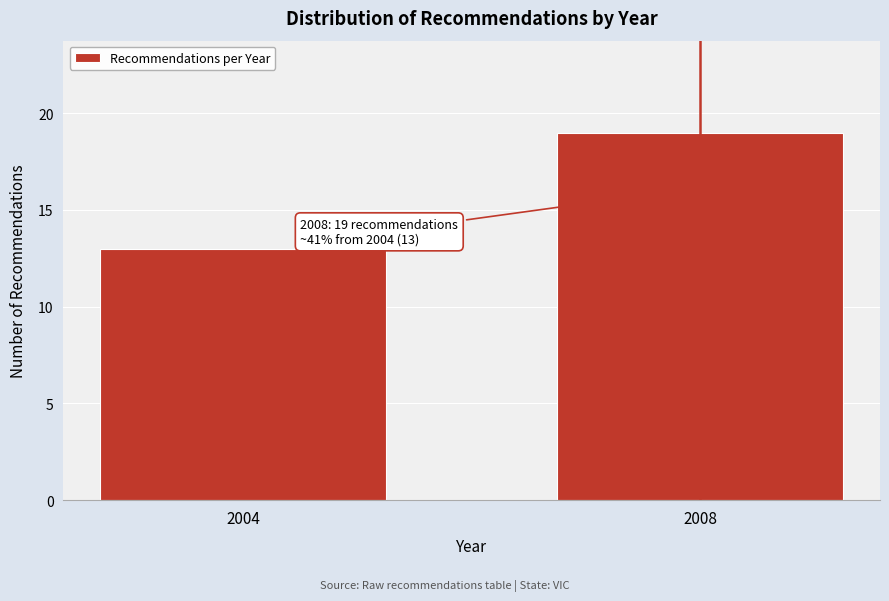

Reading left to right, transcribe all the data shown in this chart.

2004=13	2008=19